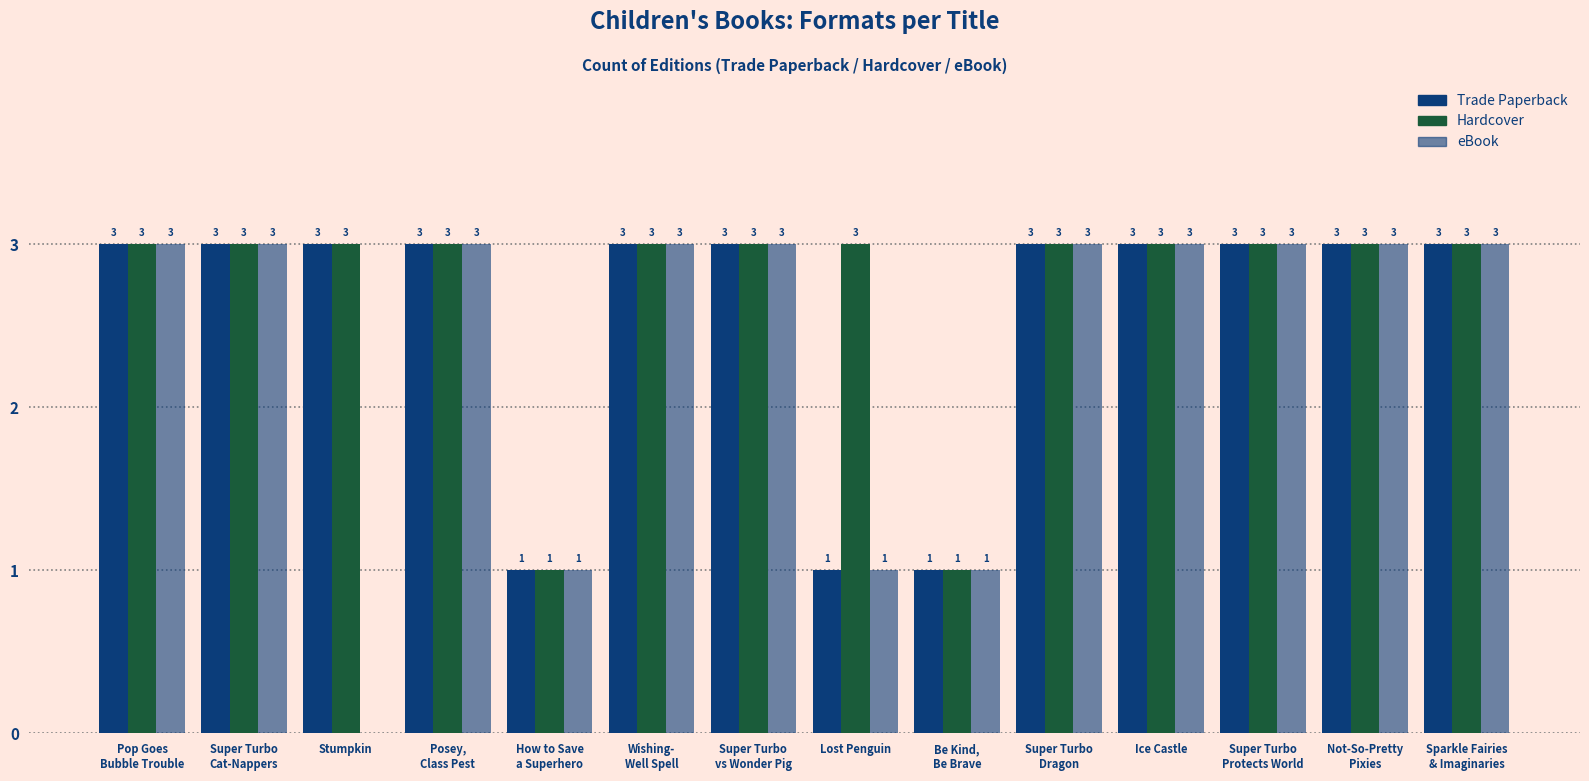

How many groups of bars are there?

14